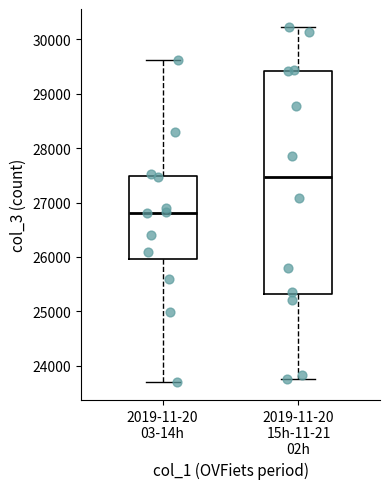

Where is the upper edge of the box for 2019-11-20 15h-11-21 02h on the y-axis? The values are not printed on the chart, so give them approximately, as read against the axis.

29400